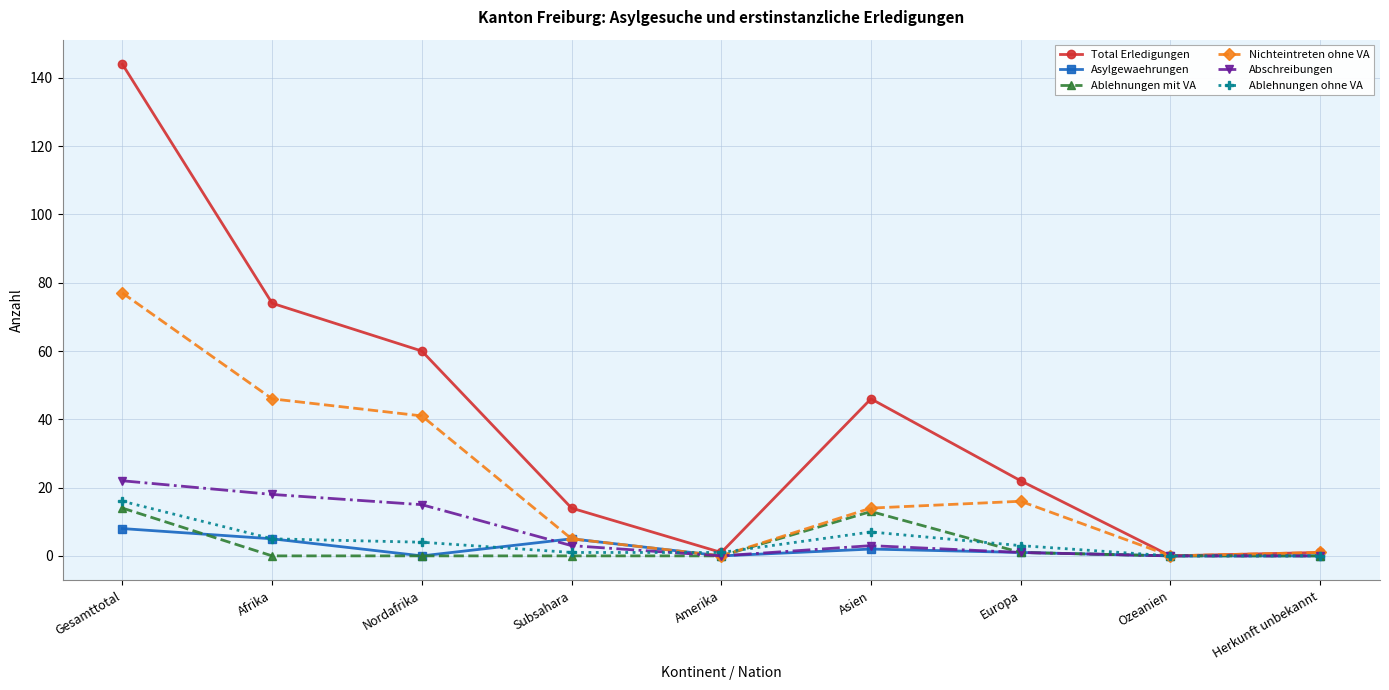

What is the sum of the Asylgewaehrungen values at Nordafrika and Gesamttotal?

8